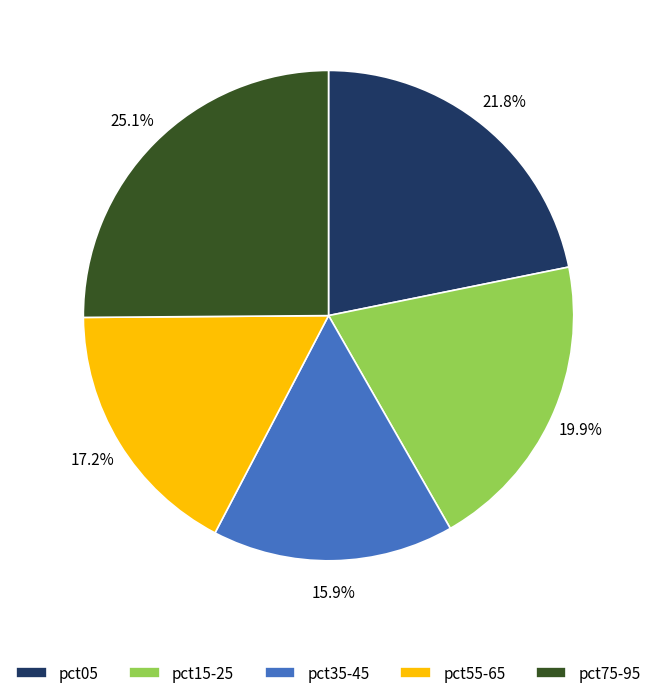

Which has a higher value, pct15-25 or pct75-95?

pct75-95